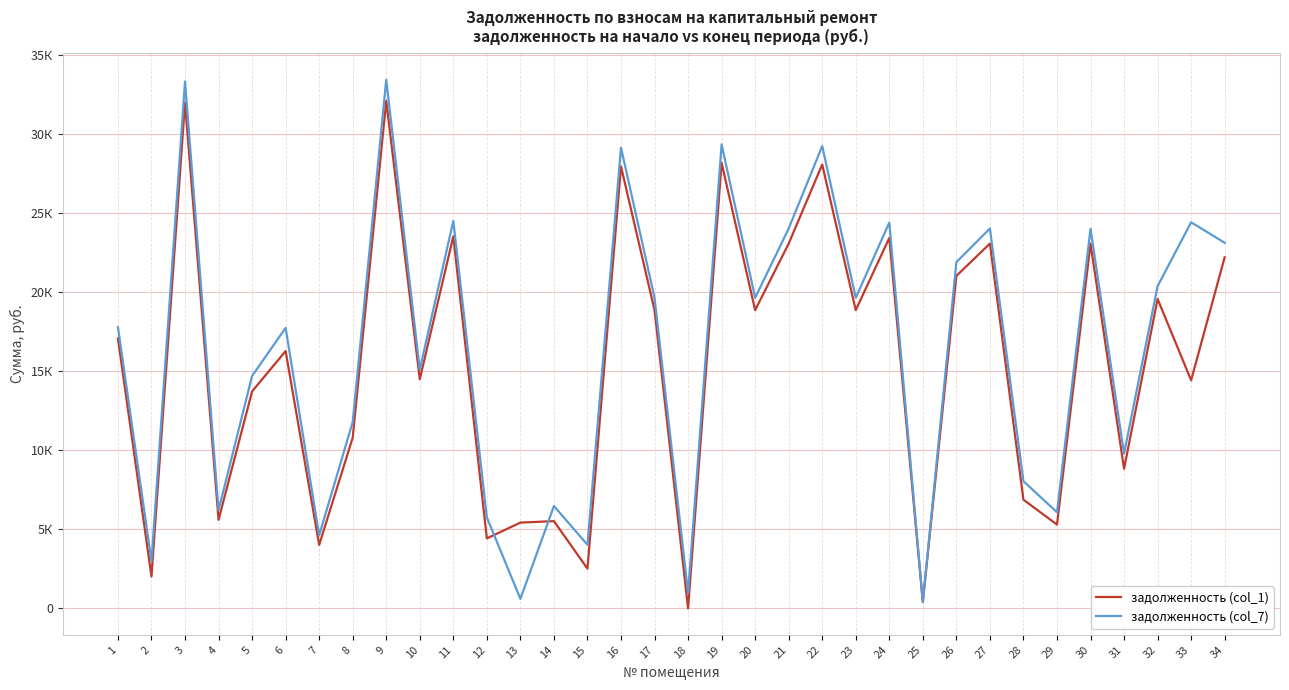

What is the value of the задолженность (col_7) point at the 9th from the left?

33463.7